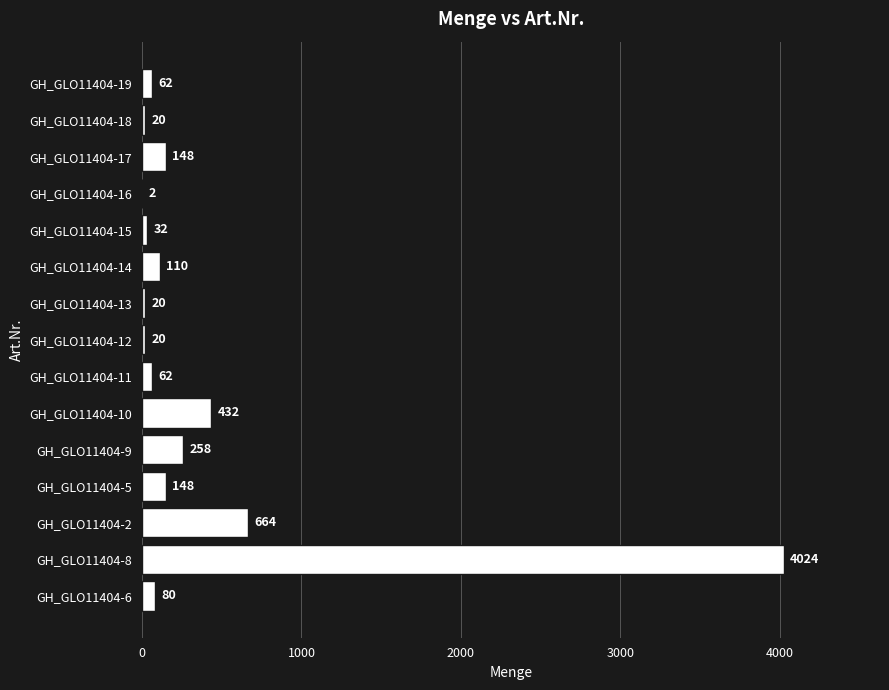

What is the average value?

405